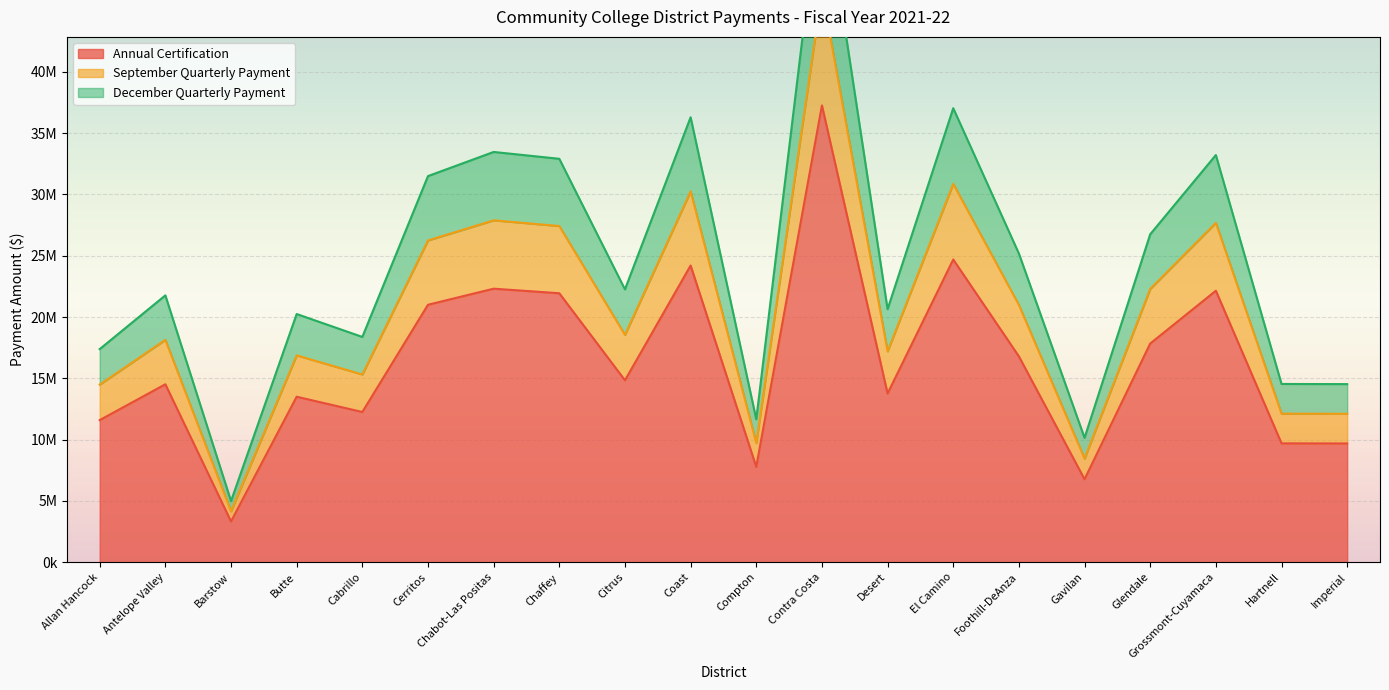

In December Quarterly Payment, how many points are higher than both neighbors (excluding endpoints)?

7